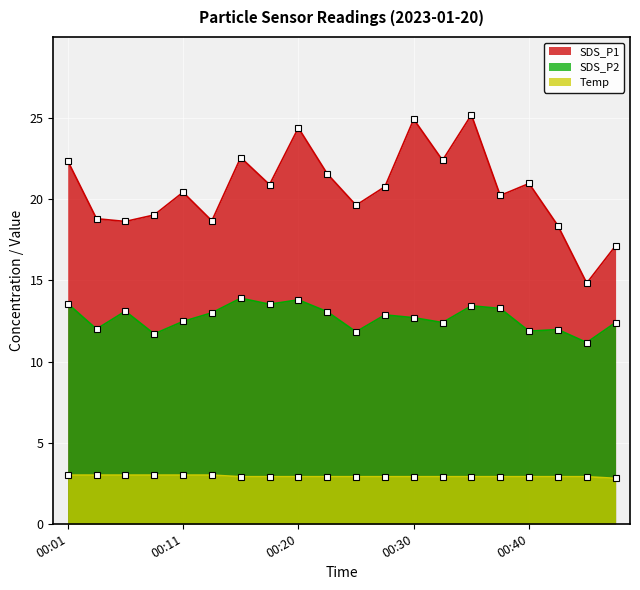

How many categories are shown in the chart?

20